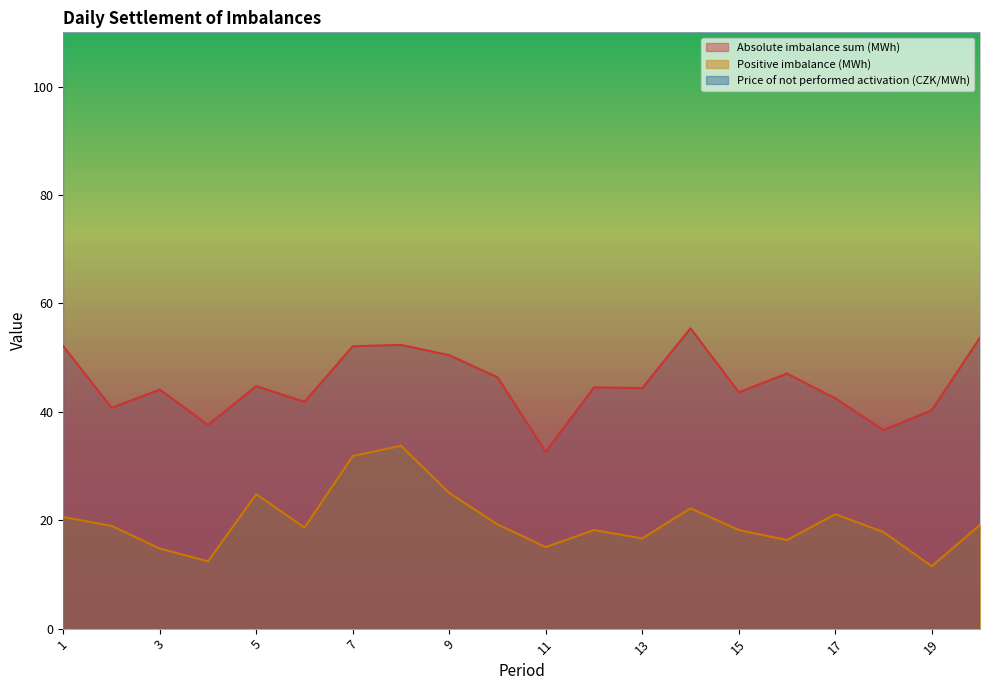

Reading left to right, transcribe all the data shown in this chart.

Absolute imbalance sum (MWh): 1=52.1	2=40.7	3=44.1	4=37.6	5=44.7	6=41.8	7=52.1	8=52.4	9=50.4	10=46.4	11=32.6	12=44.5	13=44.4	14=55.4	15=43.6	16=47.1	17=42.5	18=36.6	19=40.3	20=53.7
Positive imbalance (MWh): 1=20.6	2=19.0	3=14.8	4=12.4	5=24.8	6=18.6	7=31.8	8=33.7	9=25.0	10=19.2	11=15.0	12=18.2	13=16.6	14=22.2	15=18.2	16=16.3	17=21.1	18=17.8	19=11.5	20=19.1